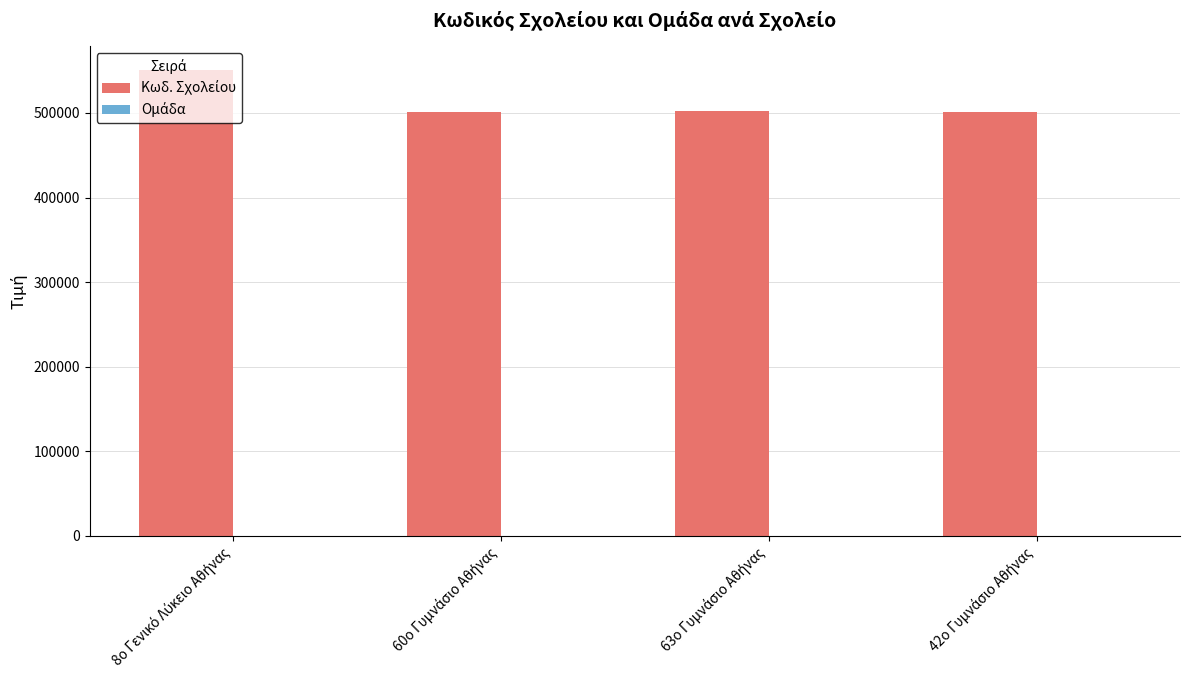

What is the maximum value shown in the chart?

551110